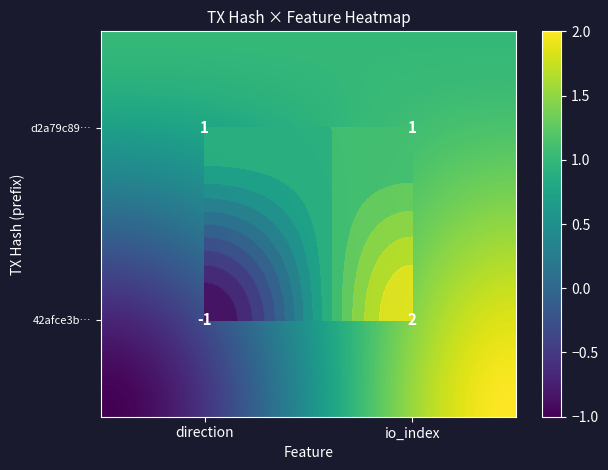

Read the d2a79c897c04d1f1ef55eab53960ca5c4b5714e value at 1.

1